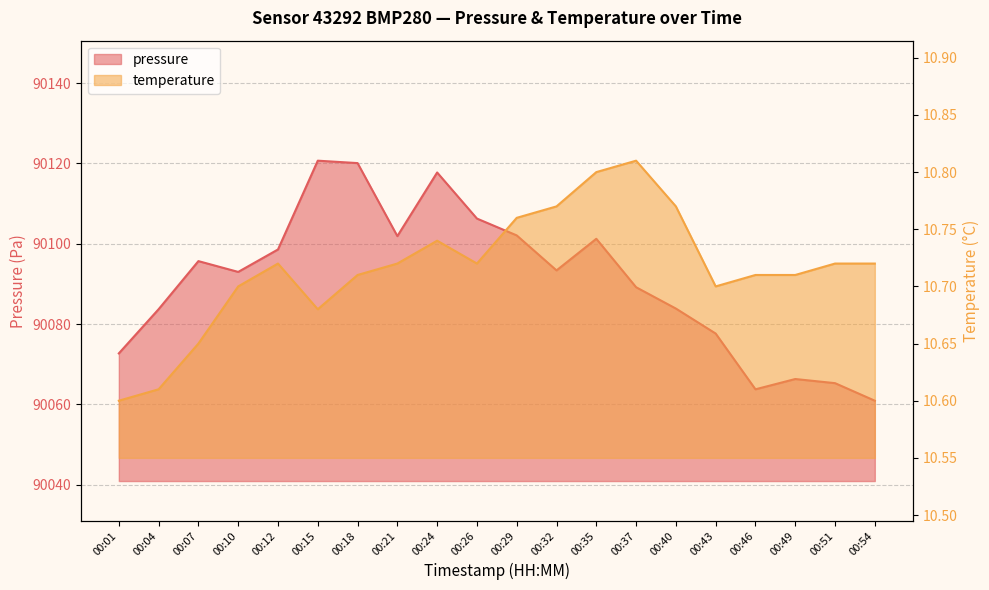

Reading left to right, list all the values displayed in this chart.

pressure: 90072.7	90083.7	90095.7	90093.0	90098.6	90120.7	90120.1	90101.9	90117.8	90106.3	90102.1	90093.4	90101.2	90089.2	90083.9	90077.7	90063.8	90066.3	90065.3	90060.9
temperature: 10.6	10.6	10.7	10.7	10.7	10.7	10.7	10.7	10.7	10.7	10.8	10.8	10.8	10.8	10.8	10.7	10.7	10.7	10.7	10.7